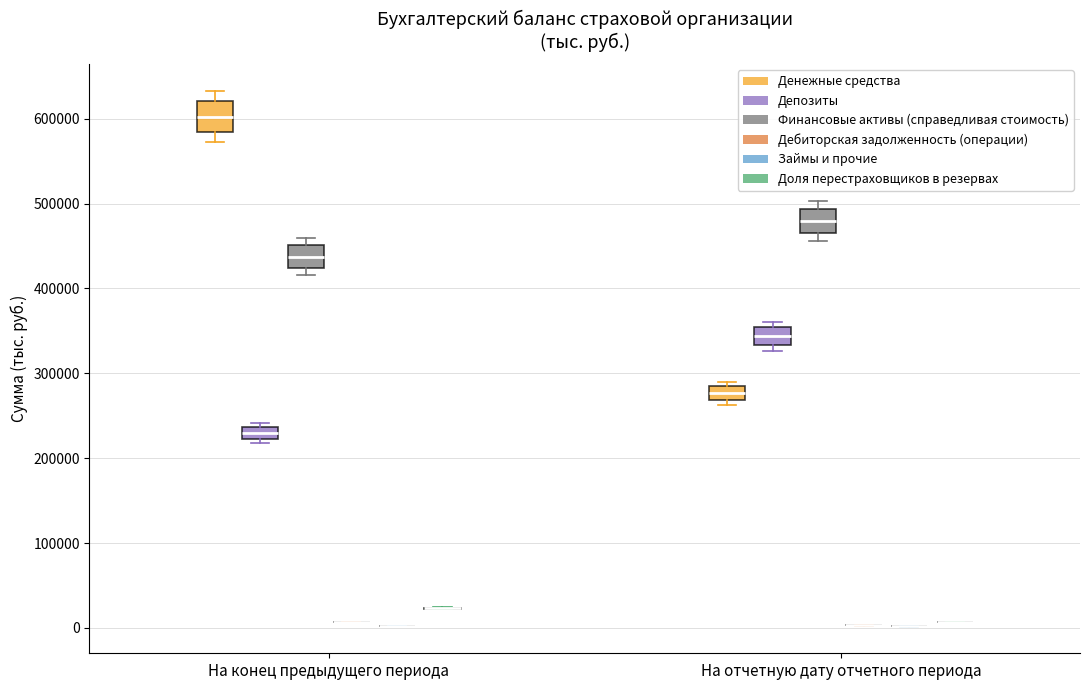

Where does the median line of the box for На конец предыдущего периода (Финансовые активы (справедливая стоимость)) sit on the y-axis? The values are not printed on the chart, so give them approximately, as read against the axis.

440000